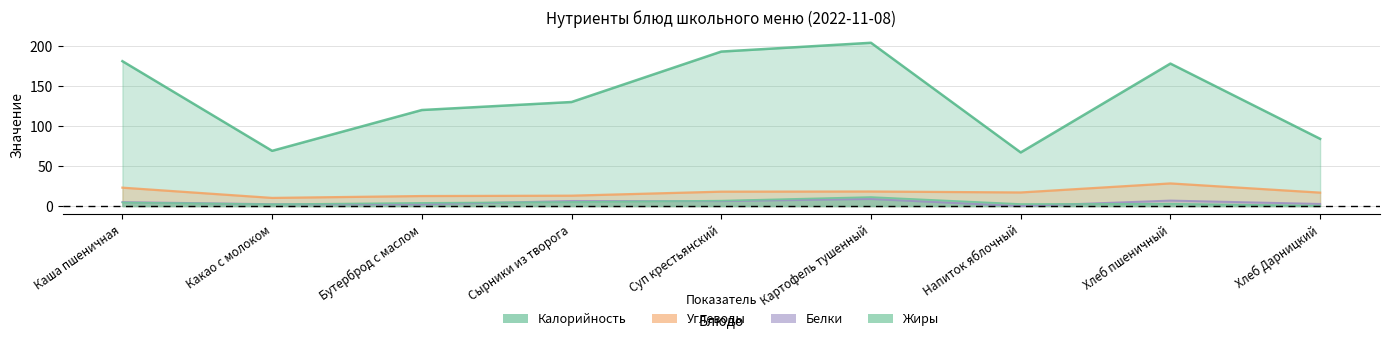

Where is Углеводы nearest to the value 19?

Картофель тушенный